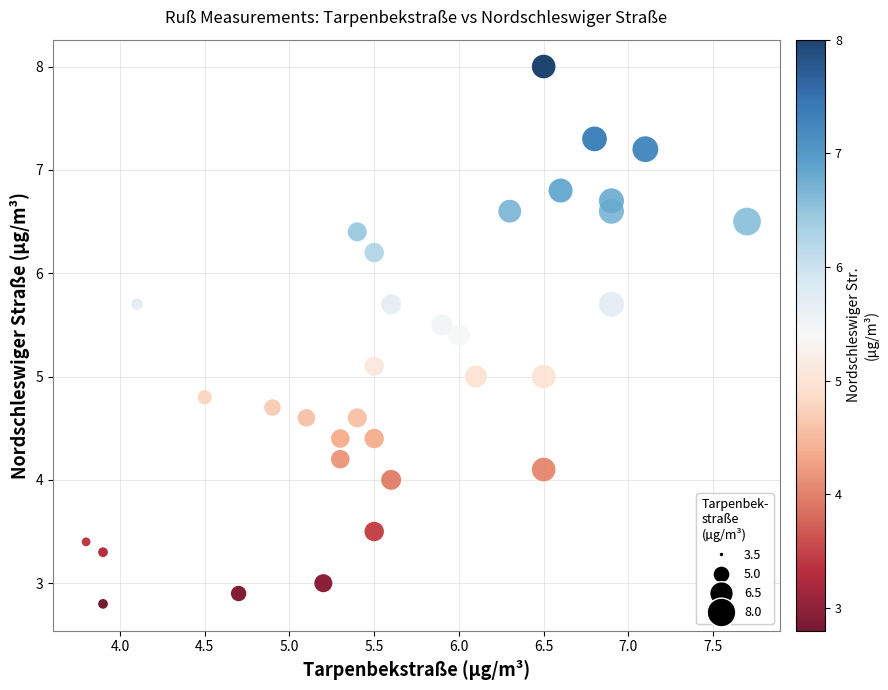

What is the range of X values (max minus min)?

3.9